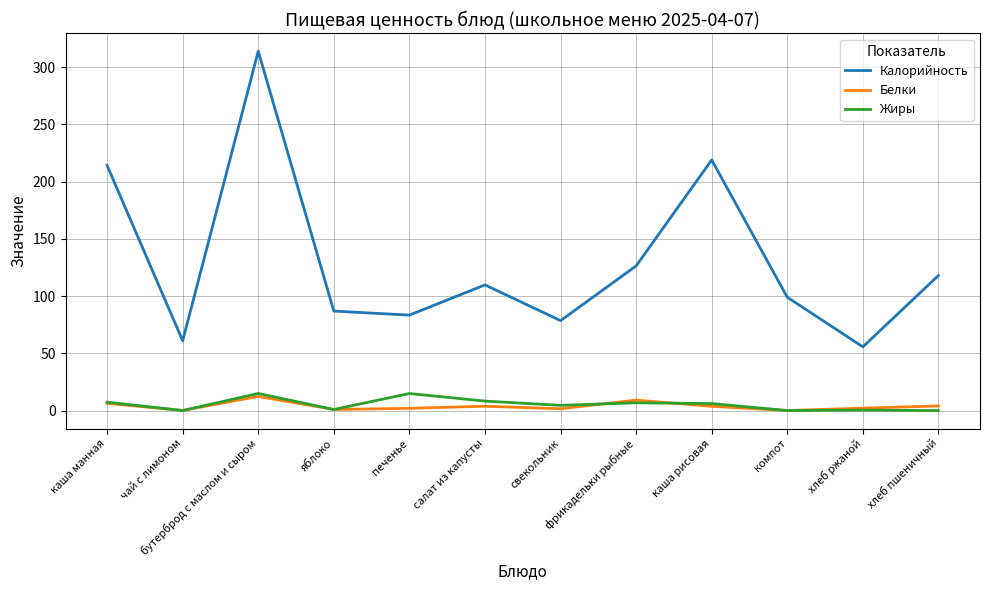

Which series has the largest range (max minus min)?

Калорийность